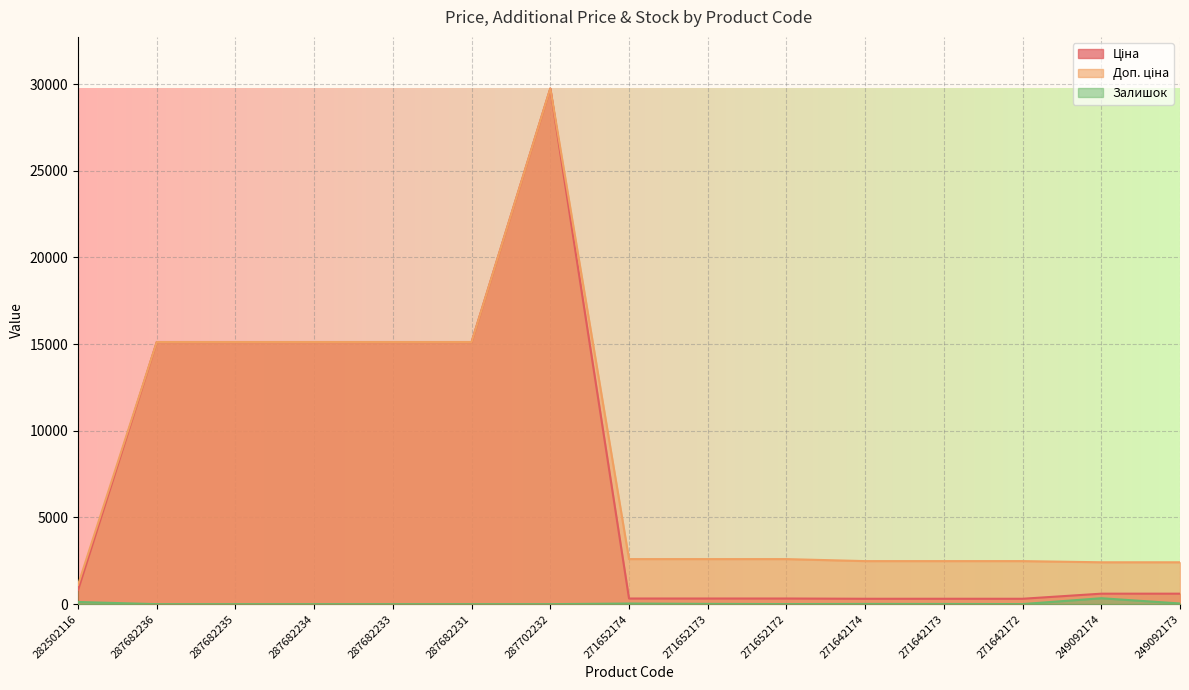

How many lines are shown in the chart?

3